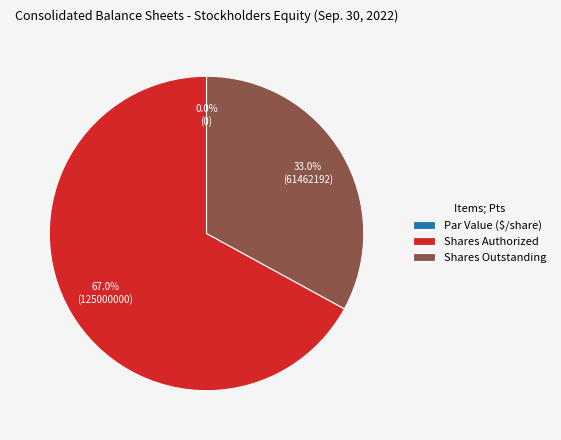

Rank the categories by value from highest to lowest.

Common stock, shares authorized (in shares), Common stock, shares outstanding (in shares), Common stock, par value (in dollars per share)